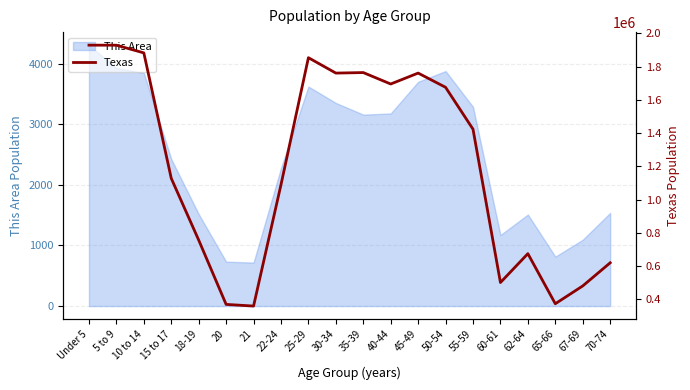

What is the difference between the maximum and minimum values?

1569458